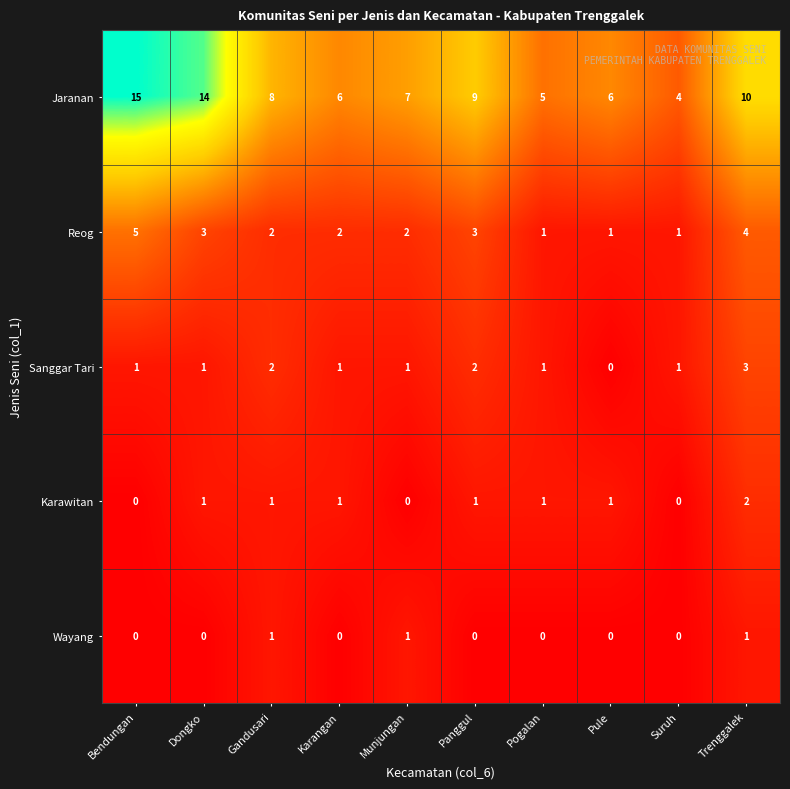

Is the value of Reog at Suruh greater than the value of Wayang at Panggul?

Yes